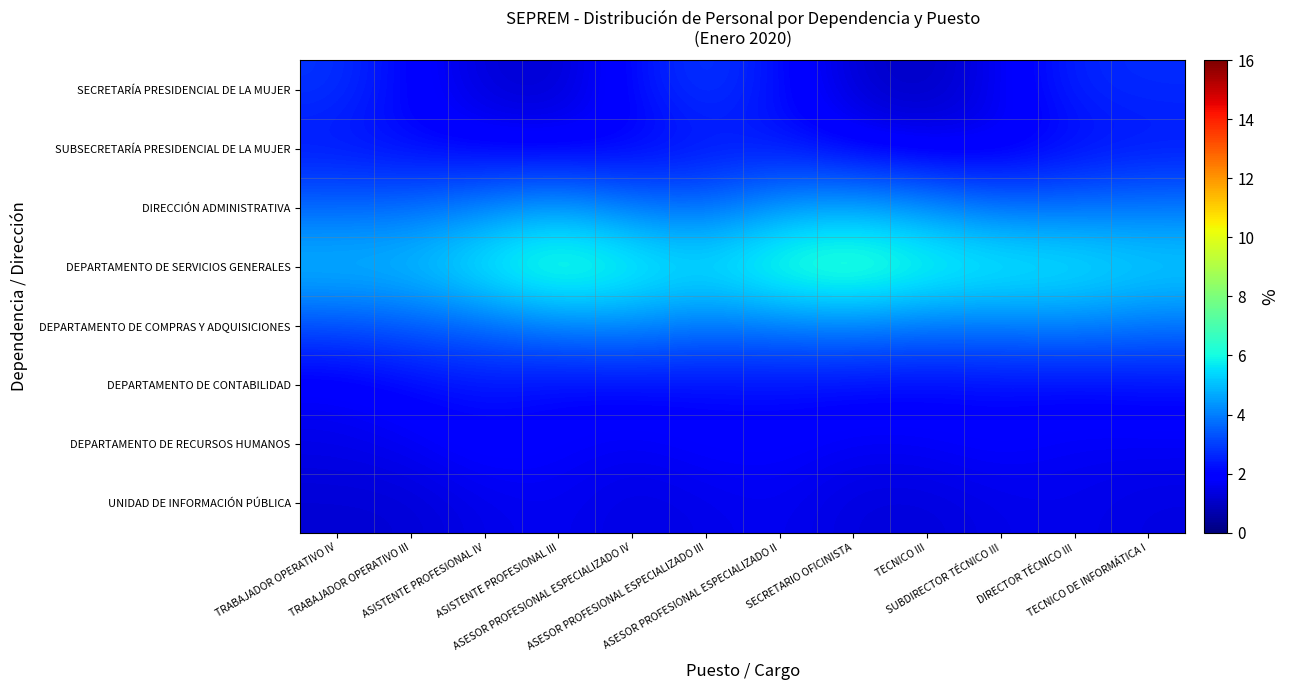

Which has a higher value, TRABAJADOR OPERATIVO IV or ASISTENTE PROFESIONAL III?

TRABAJADOR OPERATIVO IV